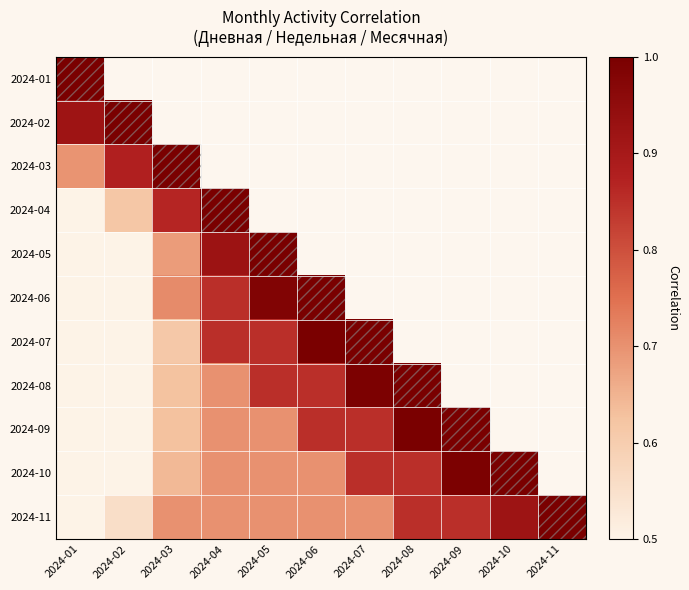

Count the number of categories in the chart.

11